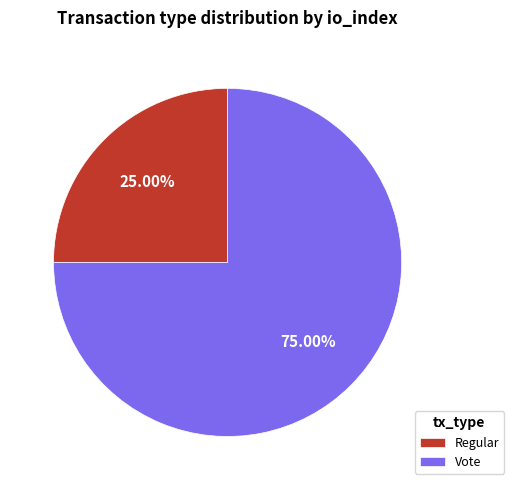

Combined, what portion of the pie is Regular and Vote?

100.0%